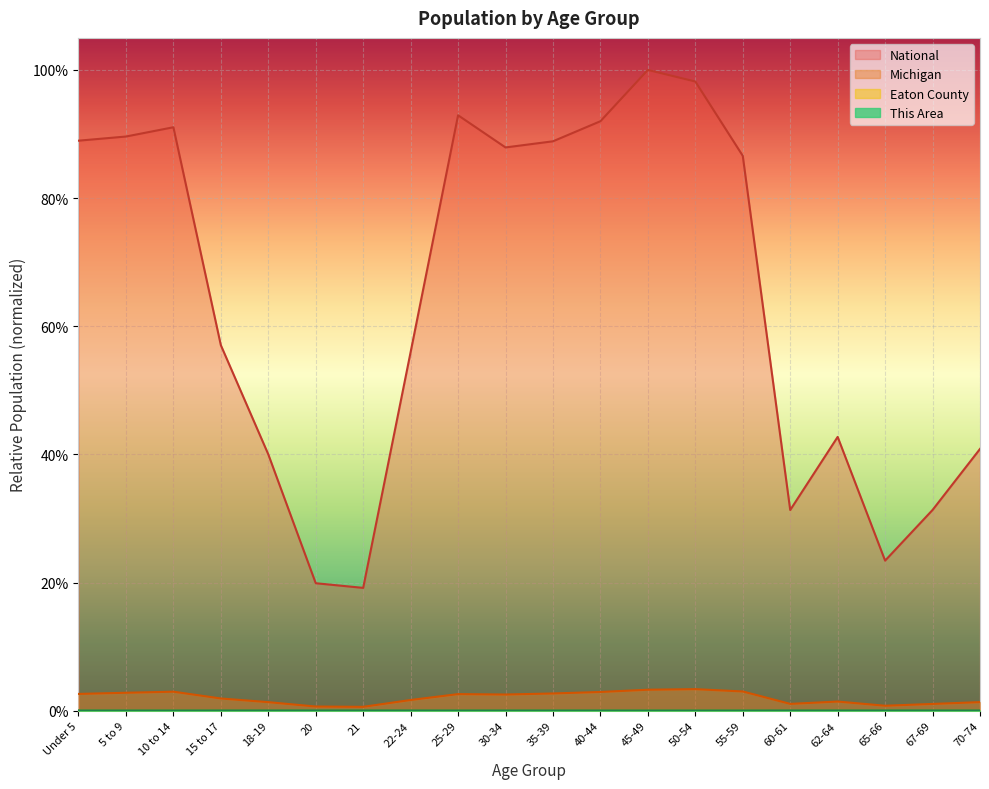

At which category does Michigan reach its first local valley?

21